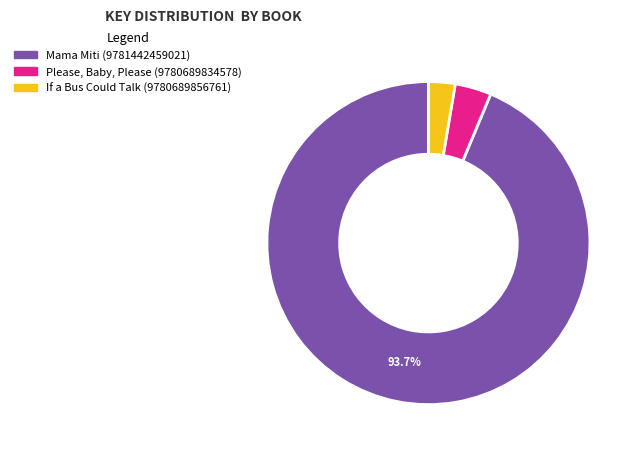

What is the smallest slice in the pie chart?

If a Bus Could Talk (9780689856761)